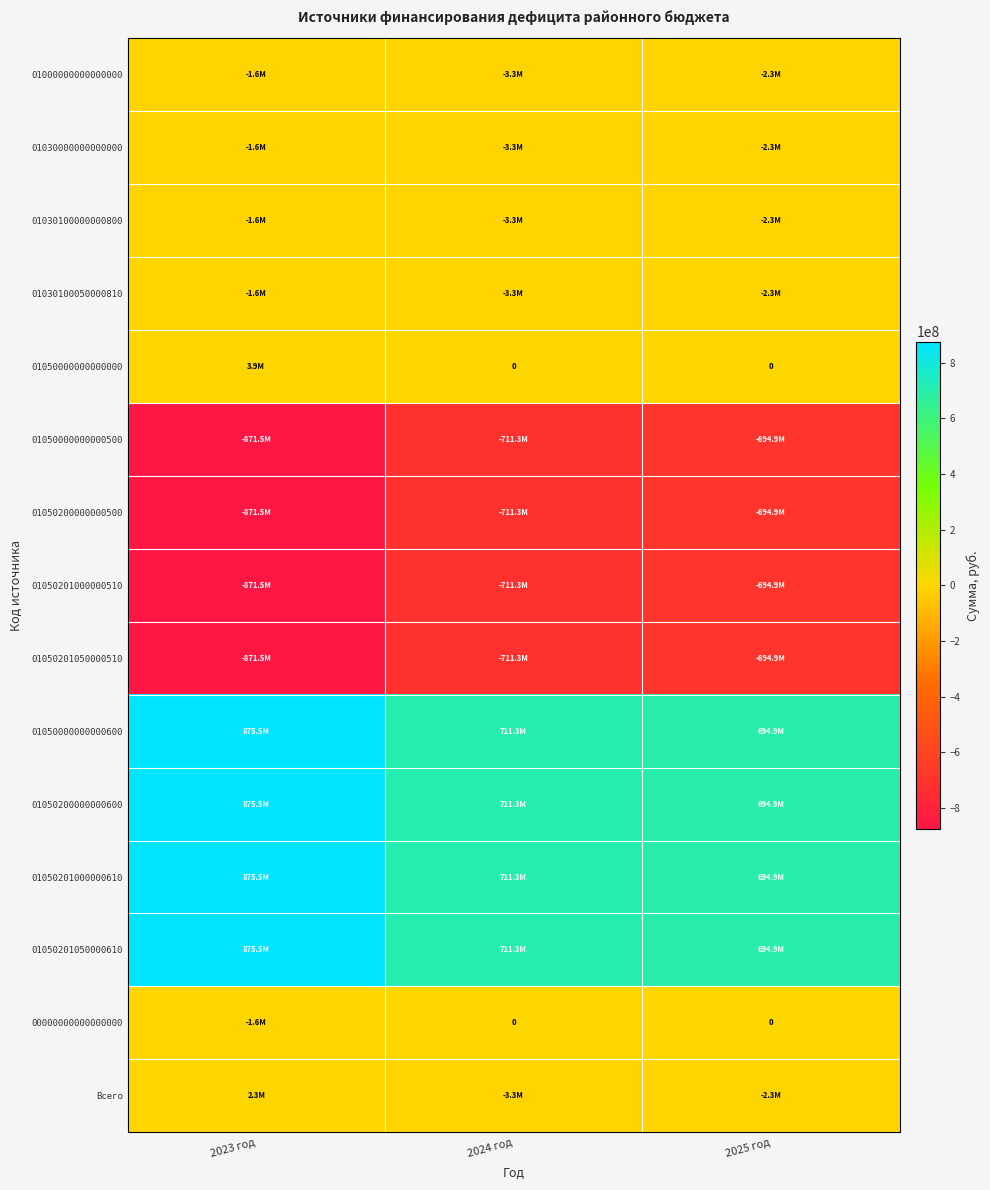

At which category does the chart reach its peak across all series?

2023 год